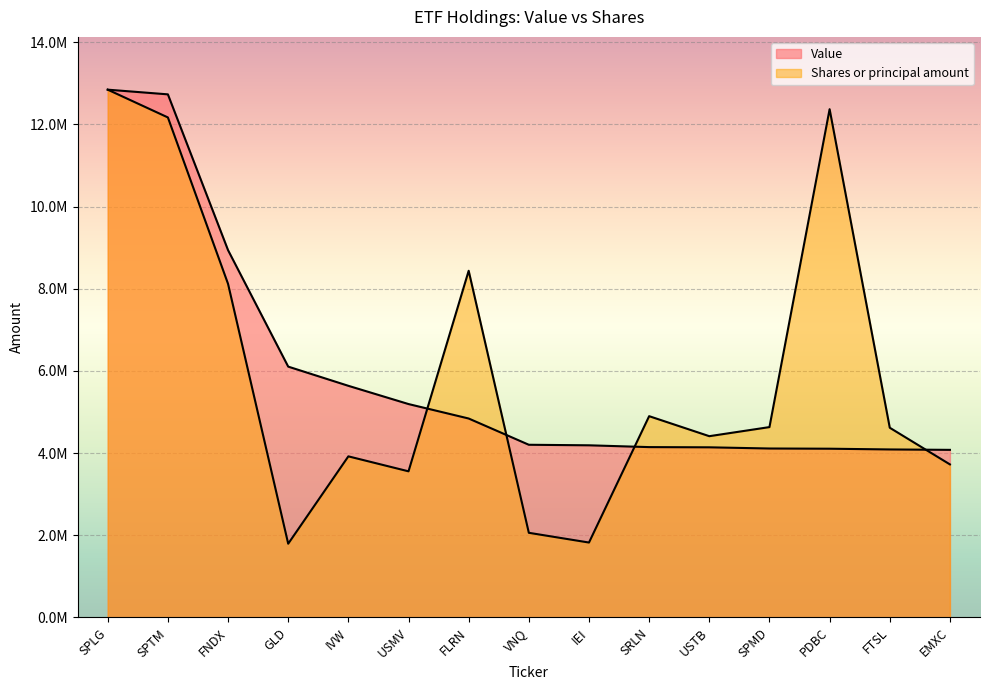

What is the value of the Shares or principal amount point at the 10th from the left?

4900060.8